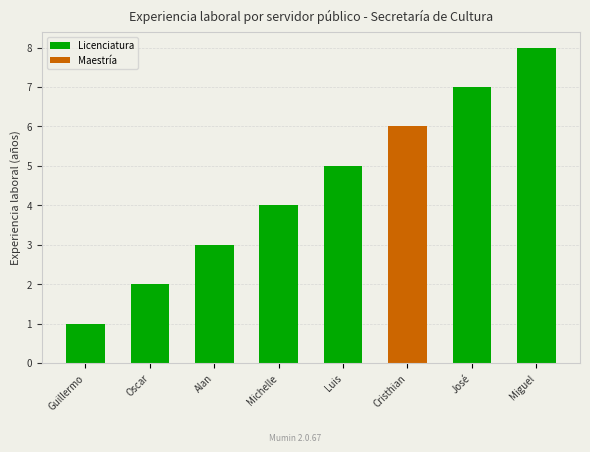

How many values are below 4?

3